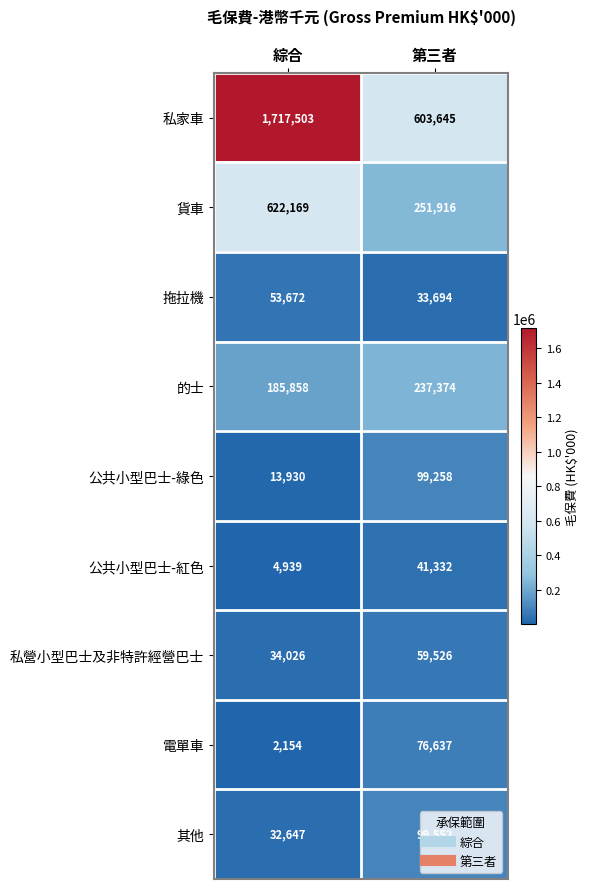

Rank the series by their maximum value, from lowest to highest.

公共小型巴士-紅色, 拖拉機, 私營小型巴士及非特許經營巴士, 電單車, 公共小型巴士-綠色, 其他, 的士, 貨車, 私家車